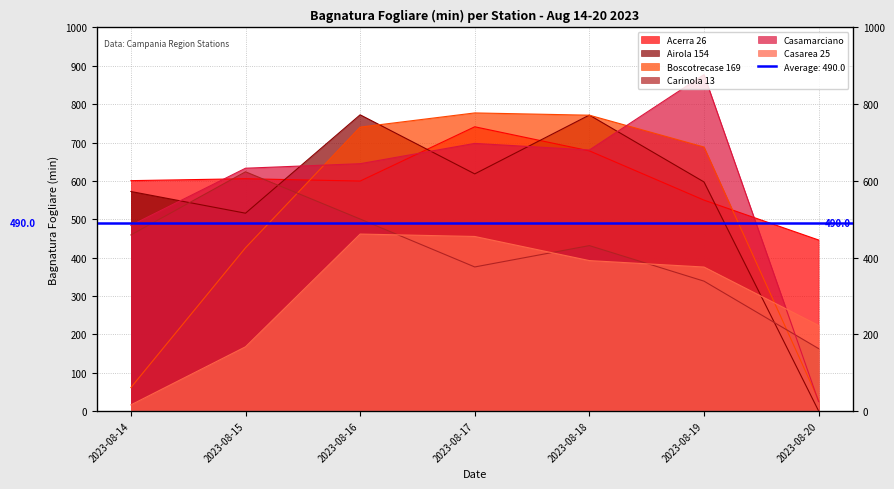

The Carinola 13 series shows 950.8 at 2023-08-15. True or false?

False